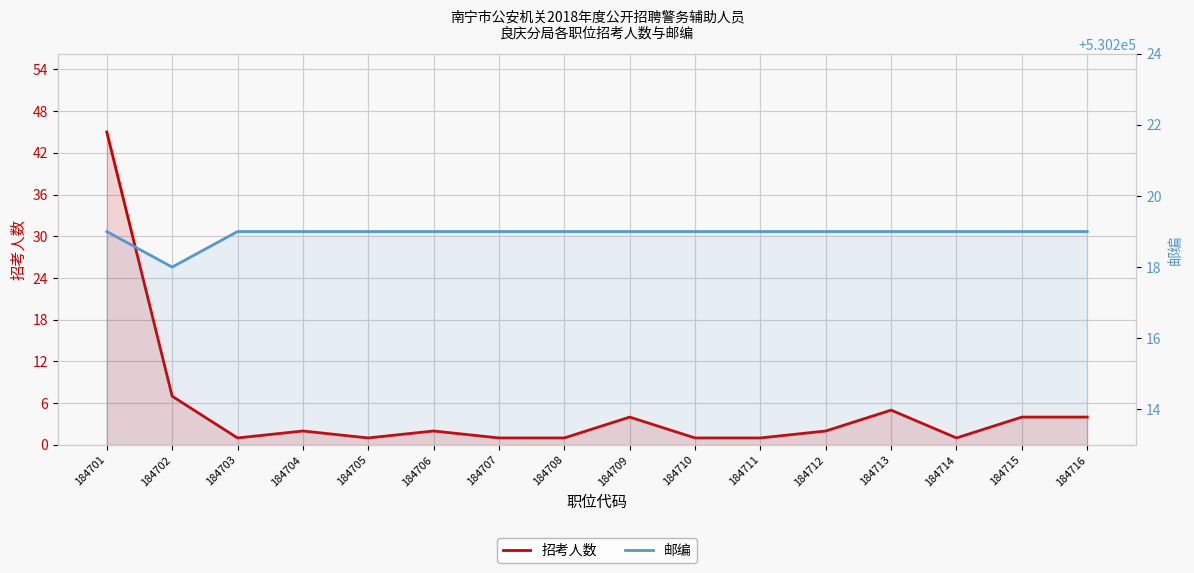

True or false: 邮编 and 招考人数 intersect in this chart.

False